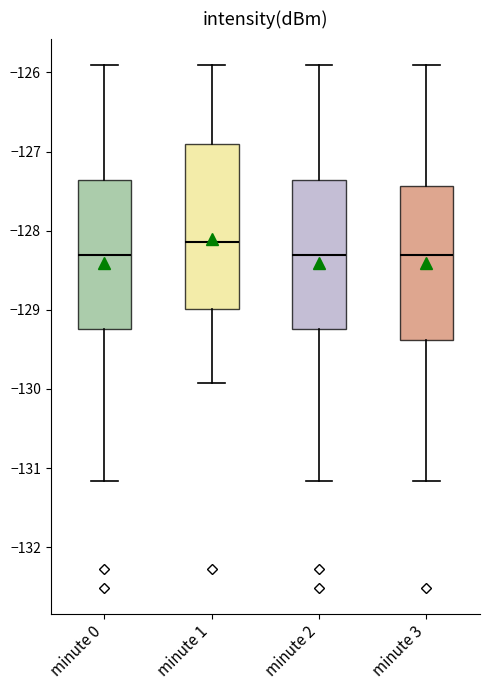

Reading left to right, transcribe this box plot: for each box, give where its median line is, the range the box spans, and where its two whiskers end, as read against the y-axis. The values are not printed on the chart, so give them approximately, as read against the axis.

minute 0: median -128.3, box -129.2 to -127.4, whiskers -131.2 to -125.9
minute 1: median -128.1, box -129.0 to -126.9, whiskers -129.9 to -125.9
minute 2: median -128.3, box -129.2 to -127.4, whiskers -131.2 to -125.9
minute 3: median -128.3, box -129.4 to -127.4, whiskers -131.2 to -125.9